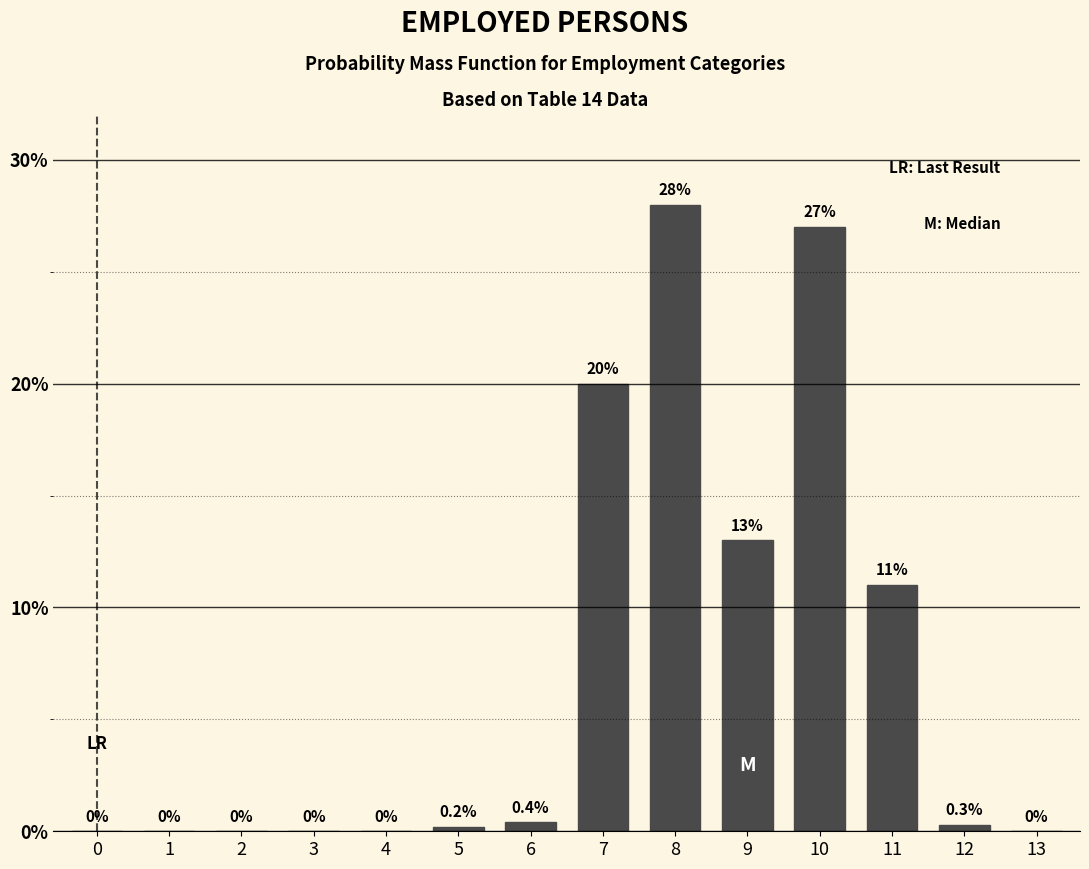

Reading left to right, extract all data points from this chart.

0=0.0	1=0.0	2=0.0	3=0.0	4=0.0	5=0.2	6=0.4	7=20.0	8=28.0	9=13.0	10=27.0	11=11.0	12=0.3	13=0.0